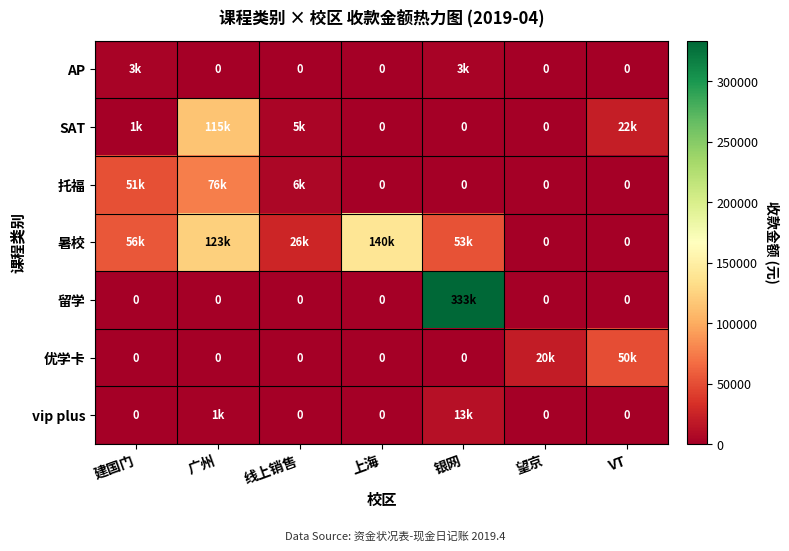

At which category is the sum across all series the highest?

银网